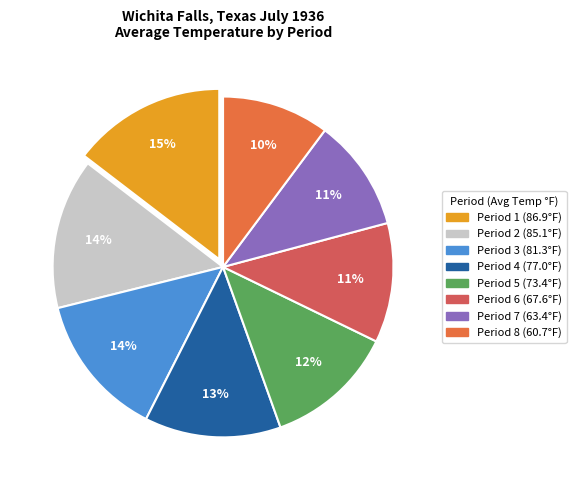

Is it true that Period 6 is 11% of the pie?

True